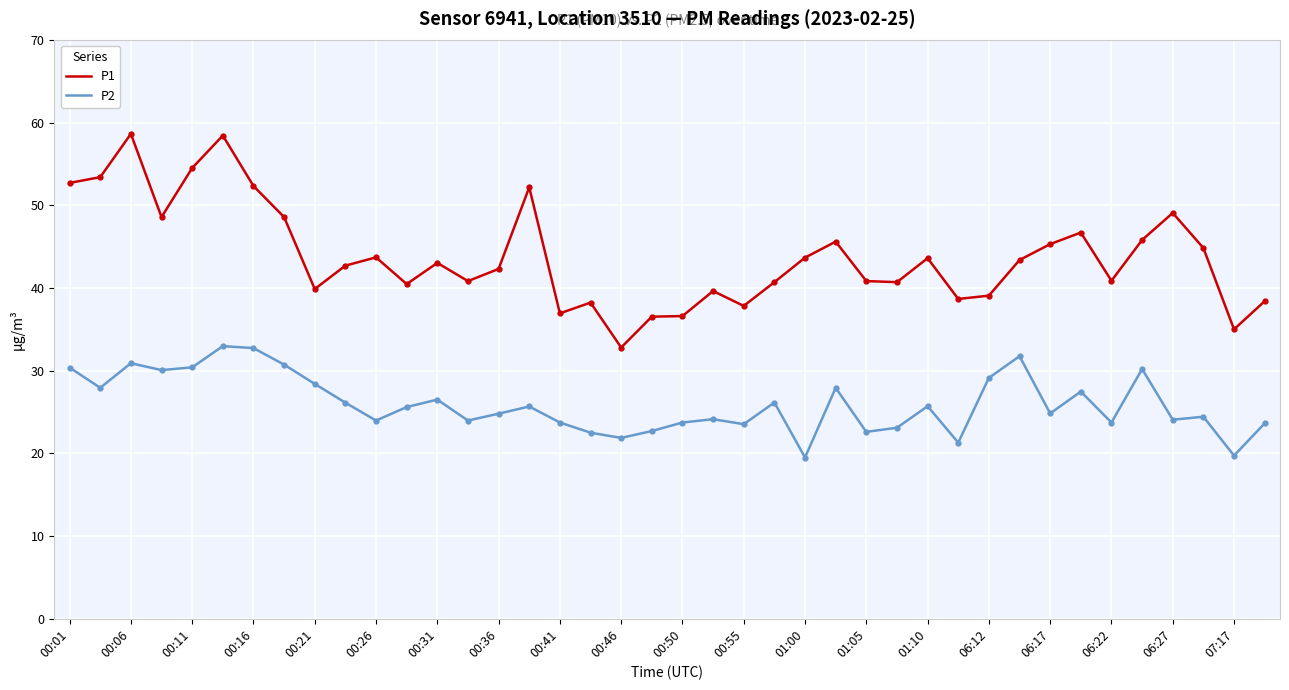

Which series has the largest range (max minus min)?

P1